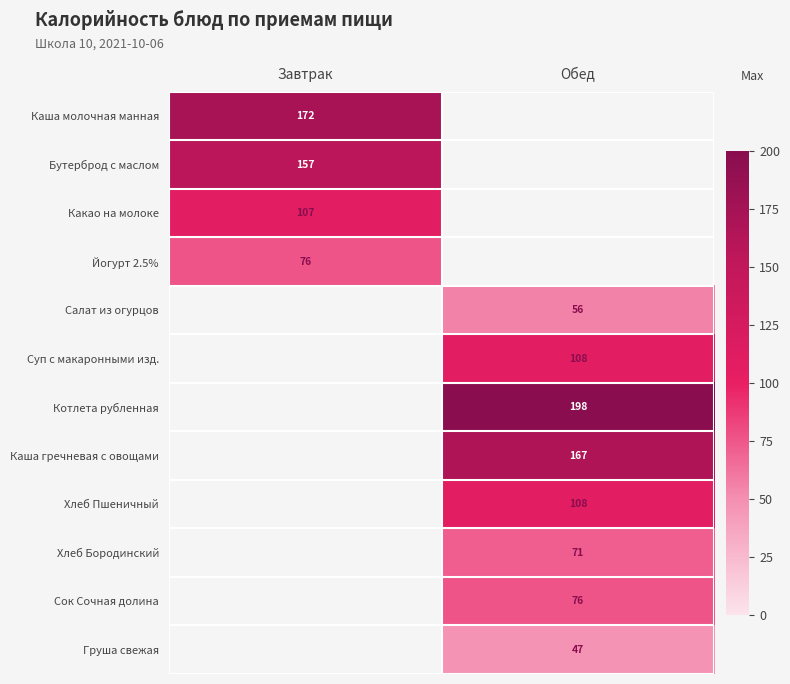

True or false: Суп с макаронными изд. has a value of 188 at Обед.

False